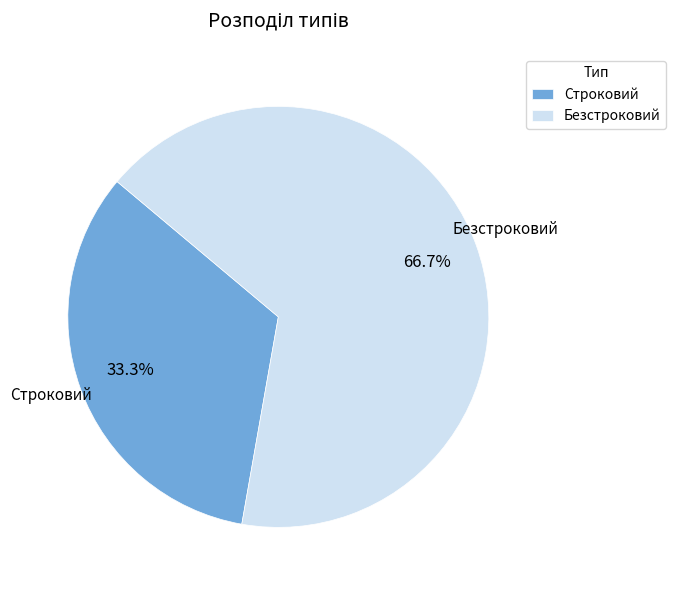

How many slices are in this pie chart?

2